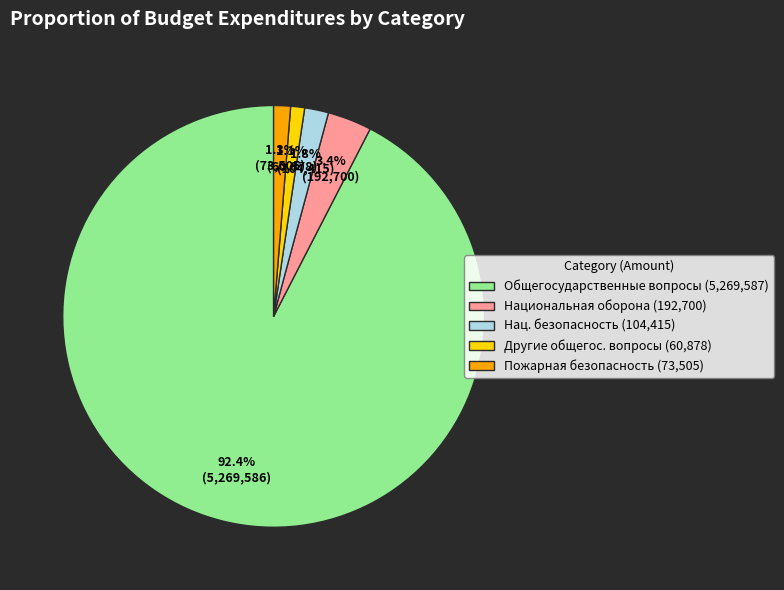

What percentage do Национальная оборона (192,700) and Пожарная безопасность (73,505) together represent?

4.7%